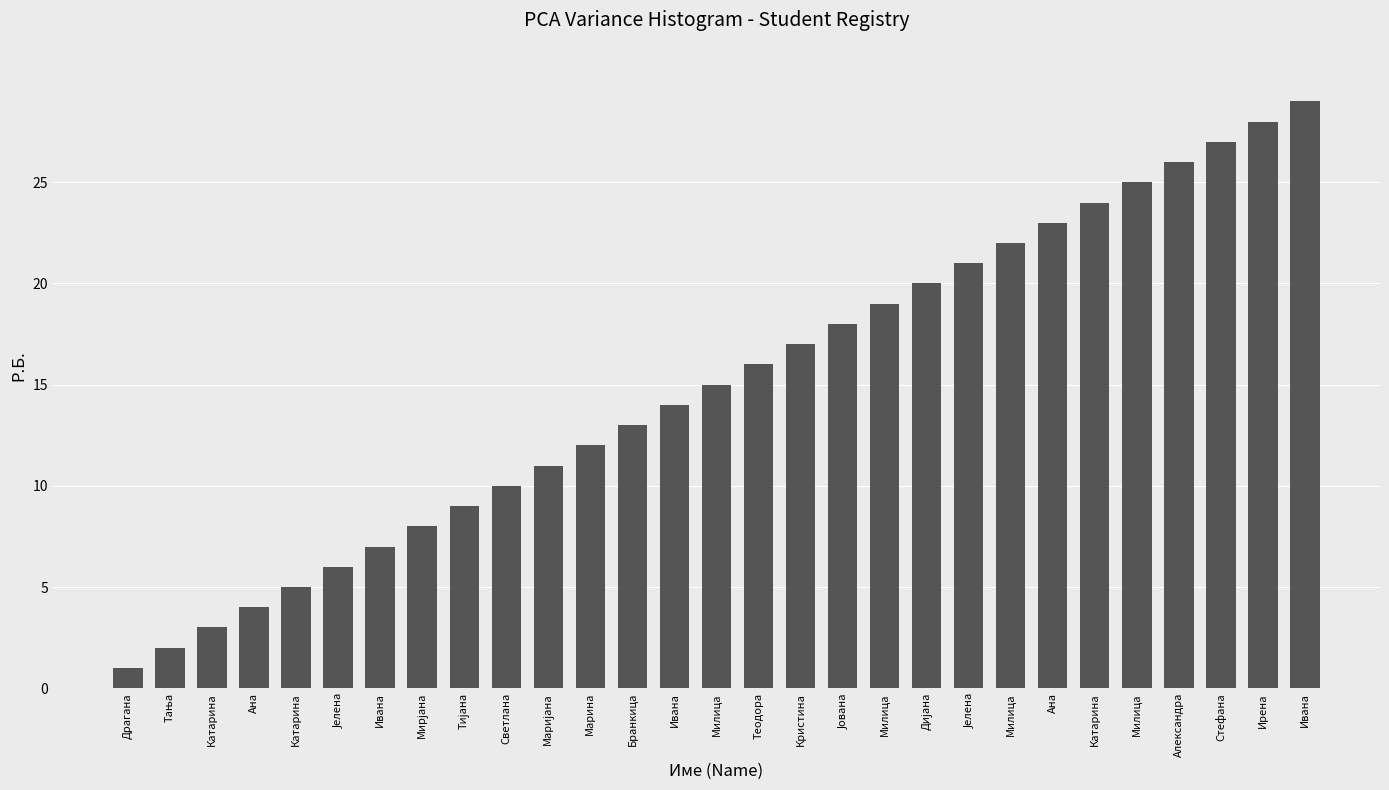

How many values are below 15?

14